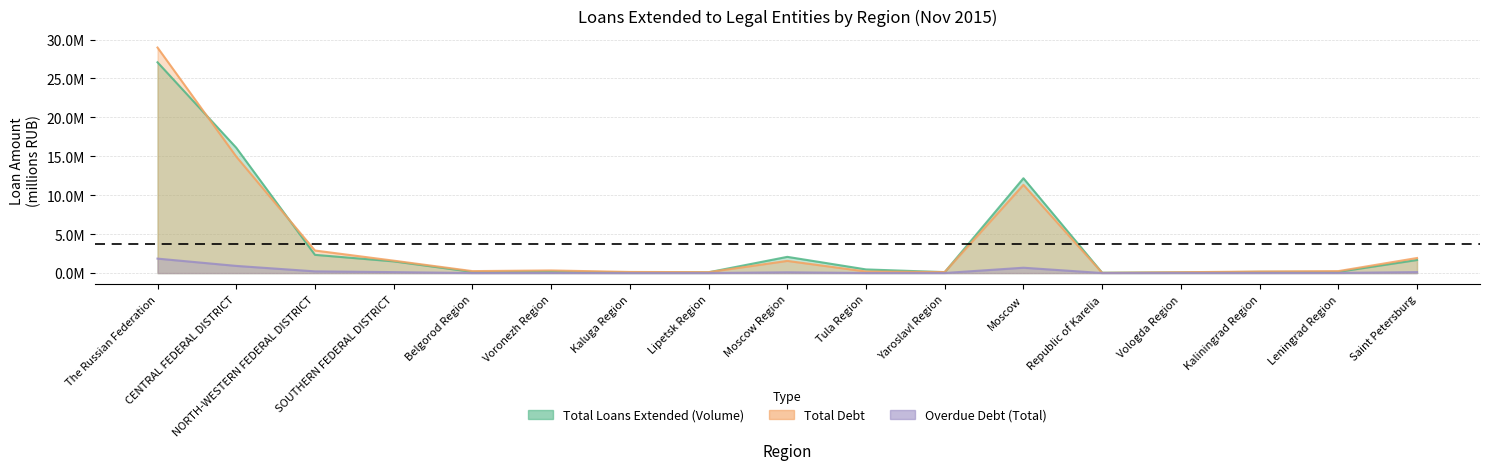

Is it true that Overdue Debt (Total) equals 132084 at Moscow Region?

False